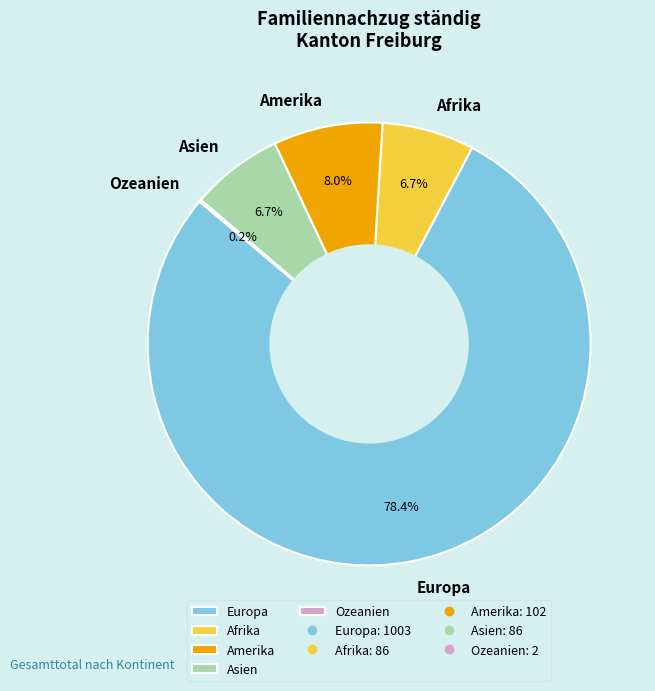

Between Asien and Europa, which is larger?

Europa